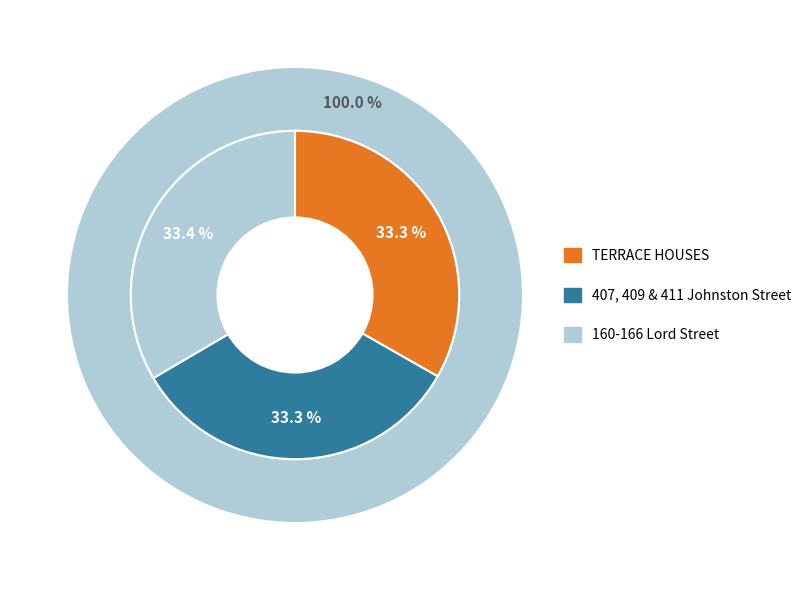

Count the number of slices in the pie.

3